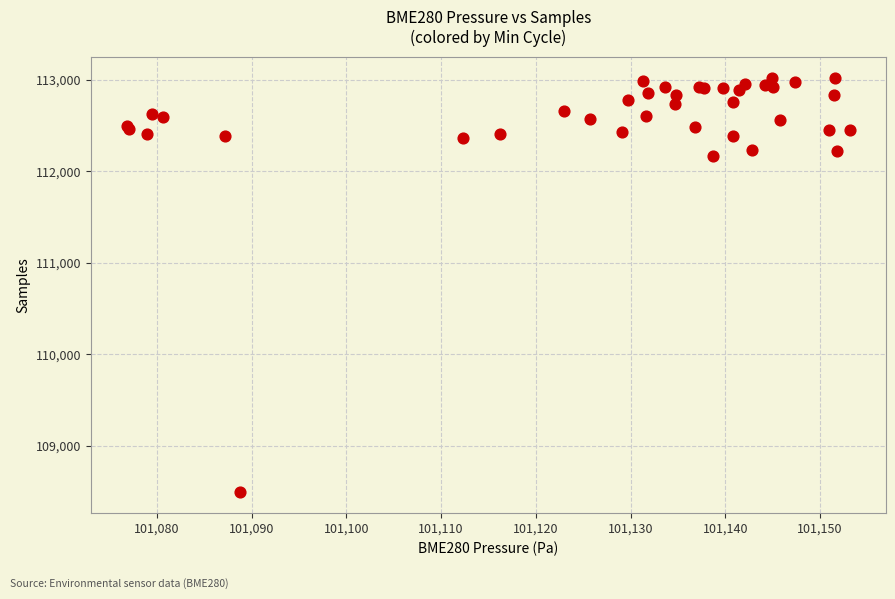

What Y value in the scatter plot is closest to 110758?

112169